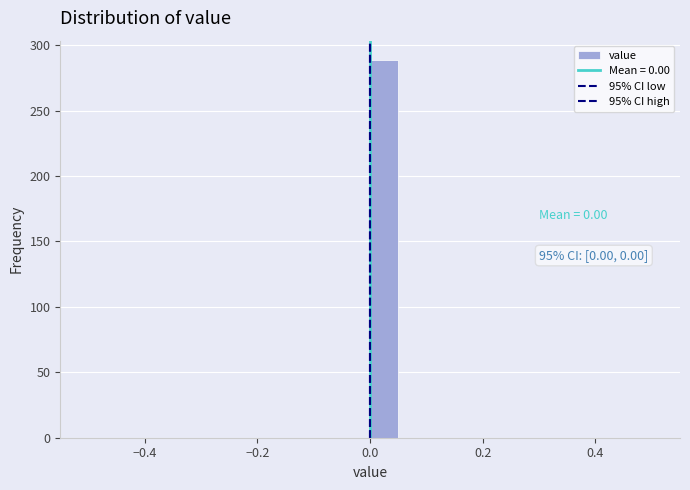

Around what value on the x-axis is the tallest bar? Give the approximate position of its centre, as read against the axis.

0.02